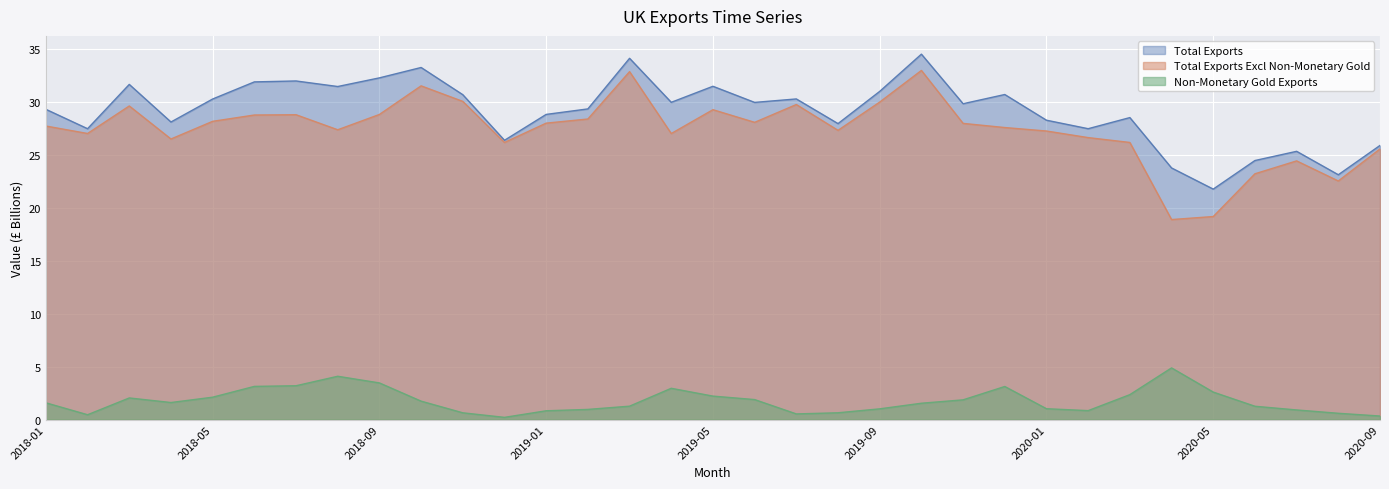

What is the difference between the highest and lowest values at 2020-04?

18.9